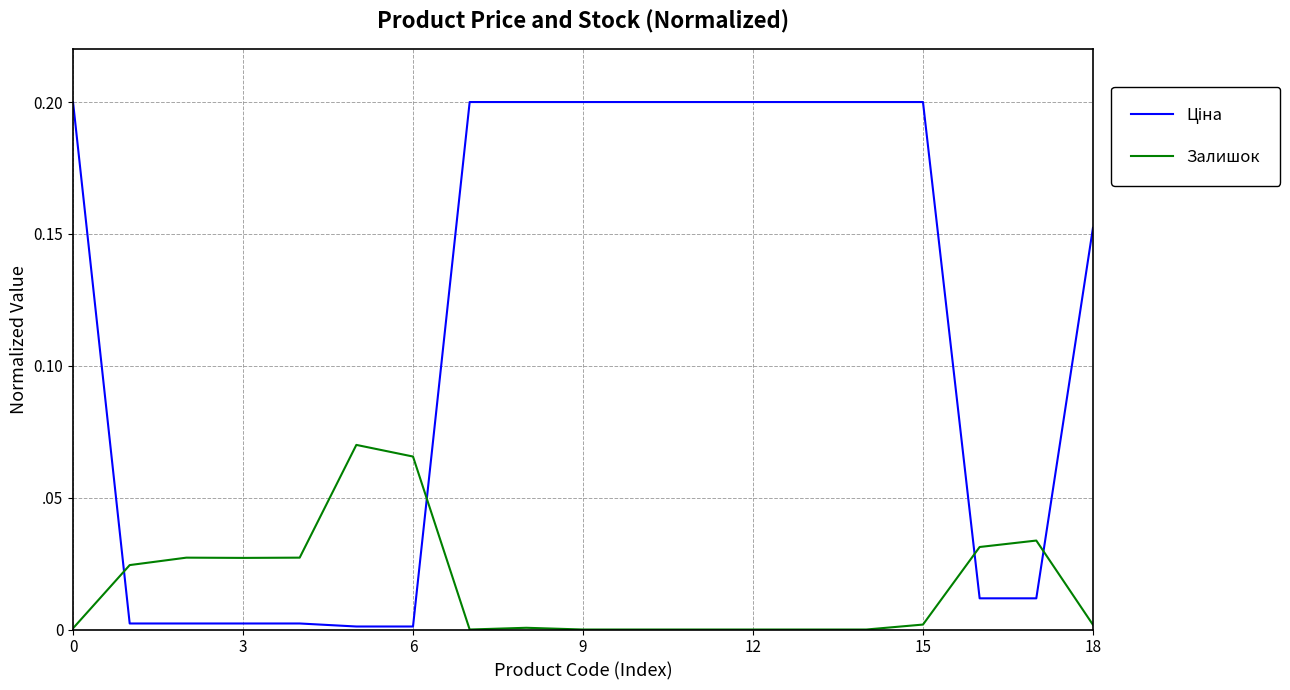

What is the label of the 9th point from the left?

8